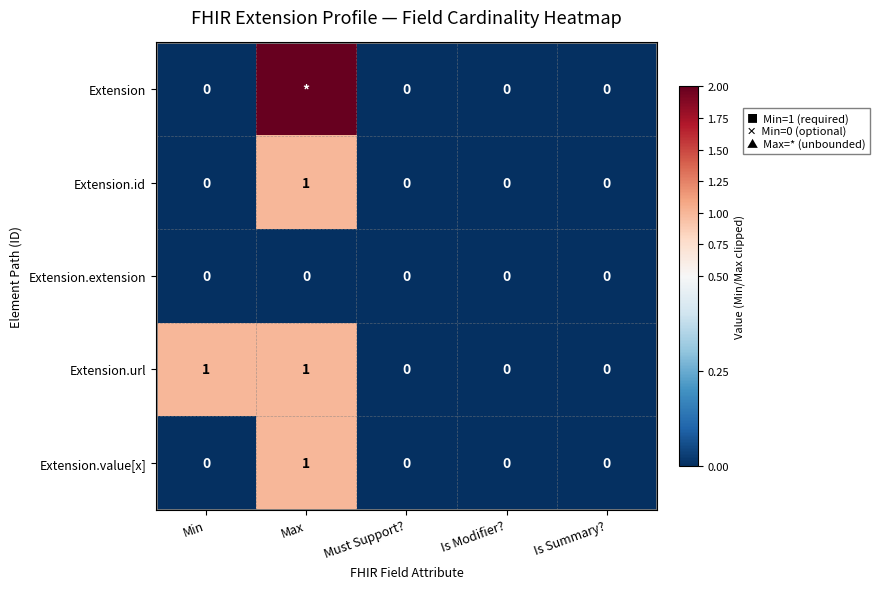

How many distinct data groups are displayed?

5